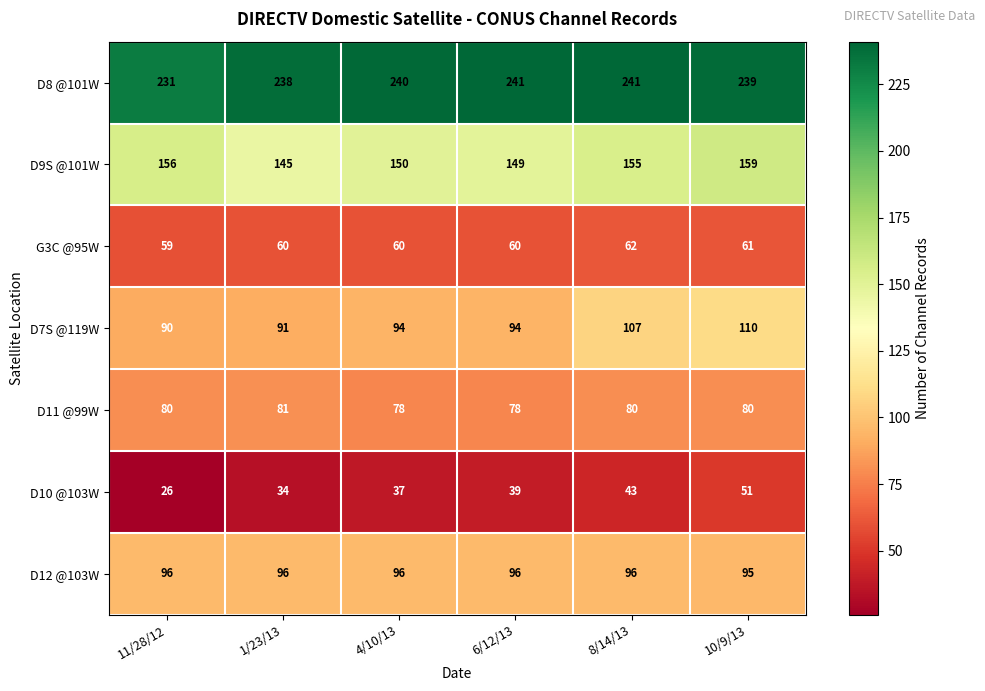

Is it true that G3C @95W equals 61 at 10/9/13?

True